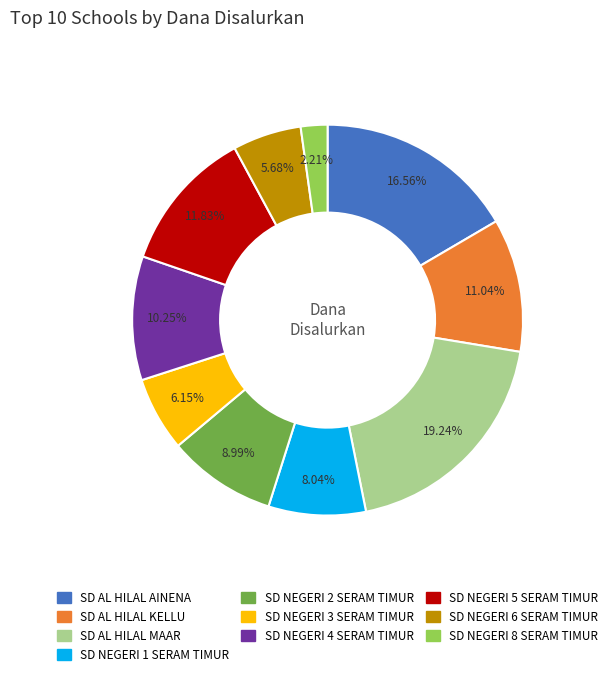

What is the ratio of the value at SD NEGERI 8 SERAM TIMUR to the value at SD AL HILAL AINENA?

0.1